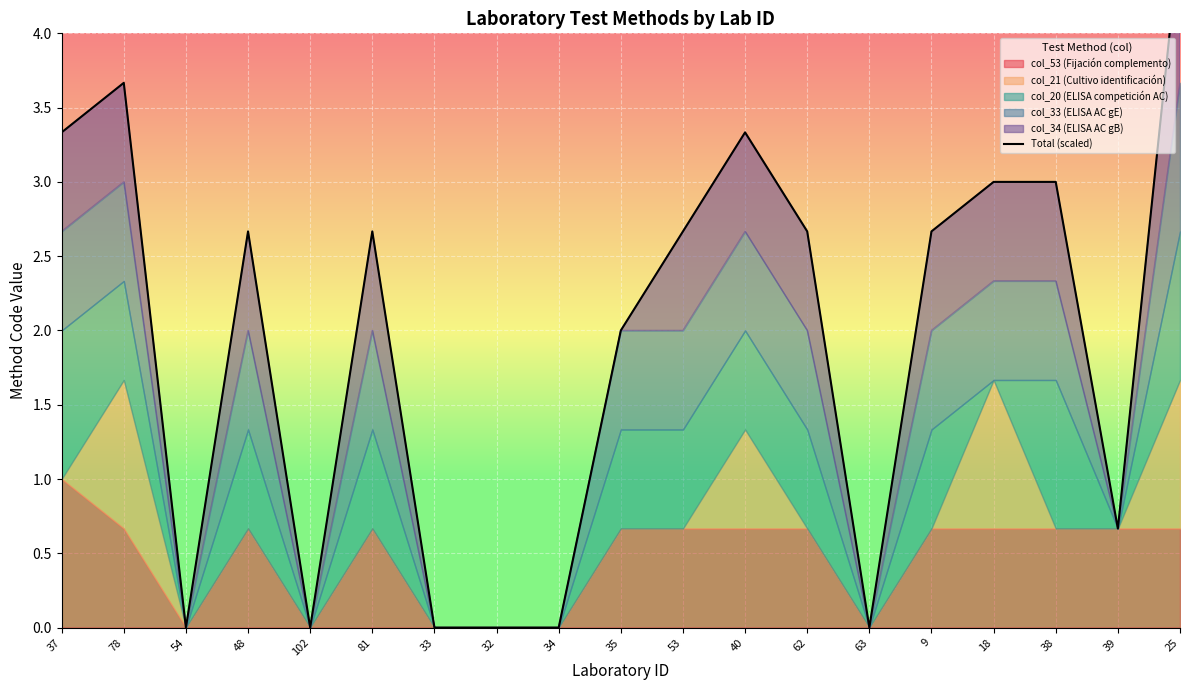

Reading left to right, list all the values displayed in this chart.

37=3.3	78=3.7	54=0.0	48=2.7	102=0.0	81=2.7	33=0.0	32=0.0	34=0.0	35=2.0	53=2.7	40=3.3	62=2.7	63=0.0	9=2.7	18=3.0	38=3.0	39=0.7	25=4.7